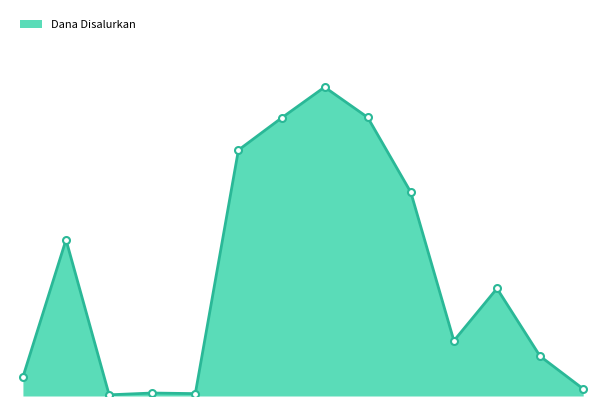

Does the chart display data point markers on the line(s)?

No